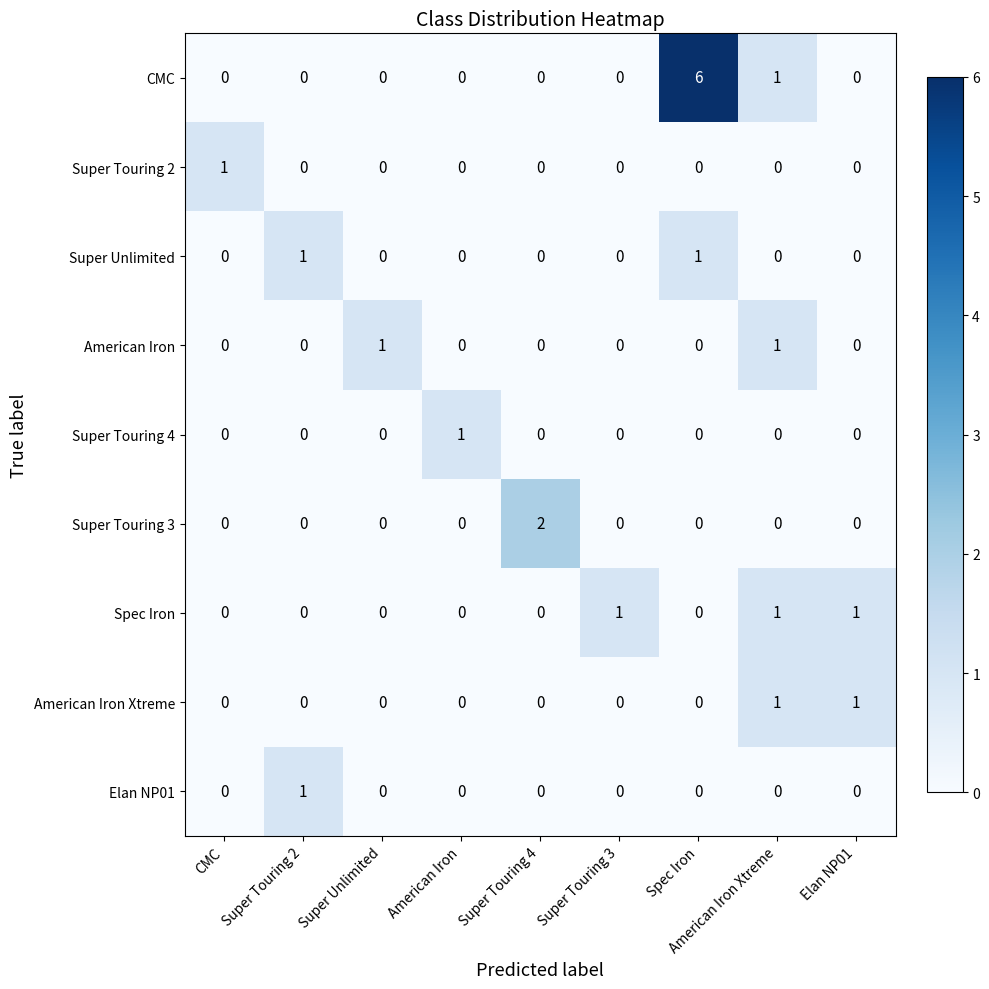

What is the sum of all Spec Iron values?

3